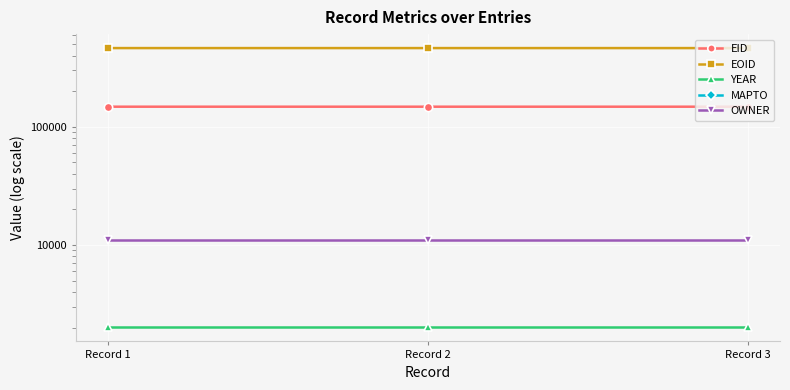

What are all the series names shown in the legend?

EID, EOID, YEAR, MAPTO, OWNER